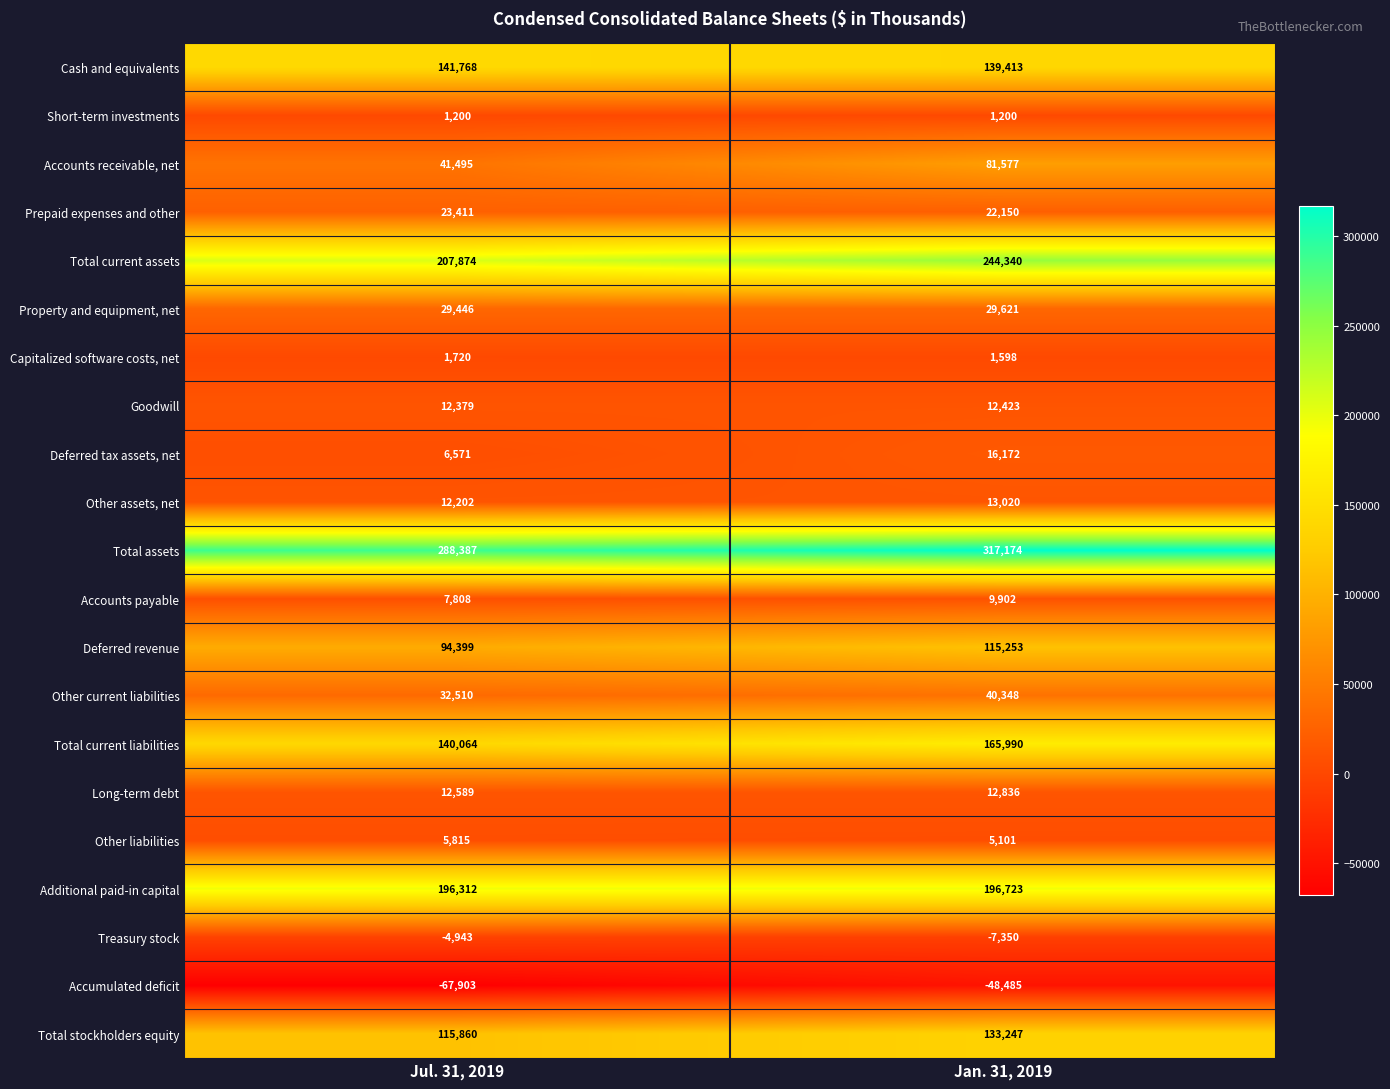

At which label does Other liabilities reach its minimum?

Jan. 31, 2019